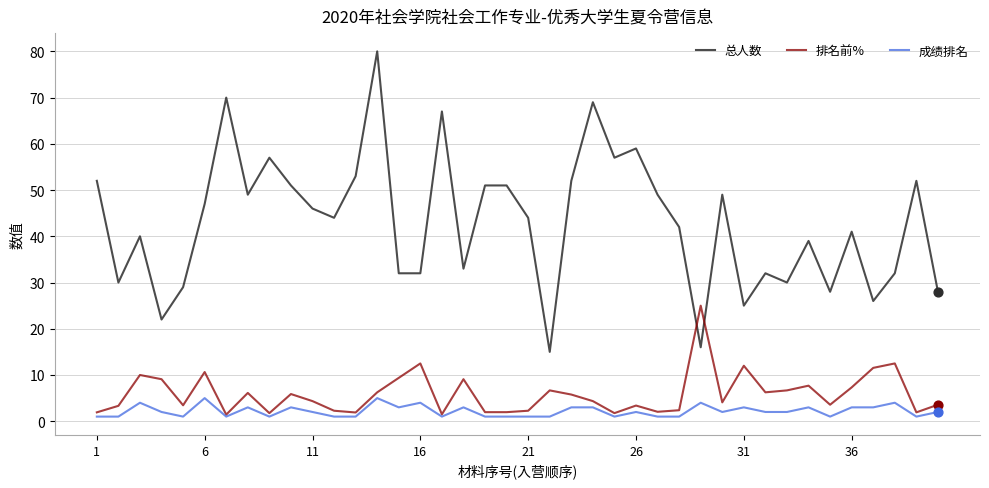

What are all the series names shown in the legend?

总人数, 排名前%, 成绩排名